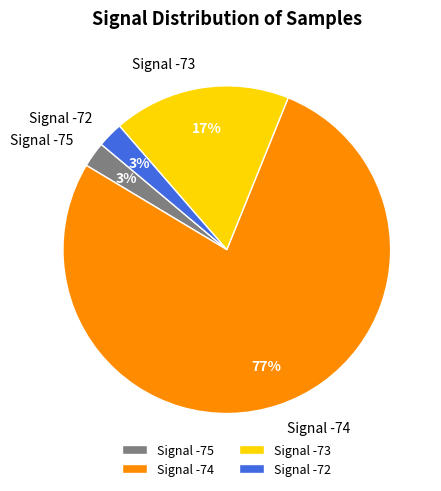

The Signal -74 slice represents 77% of the pie. True or false?

True